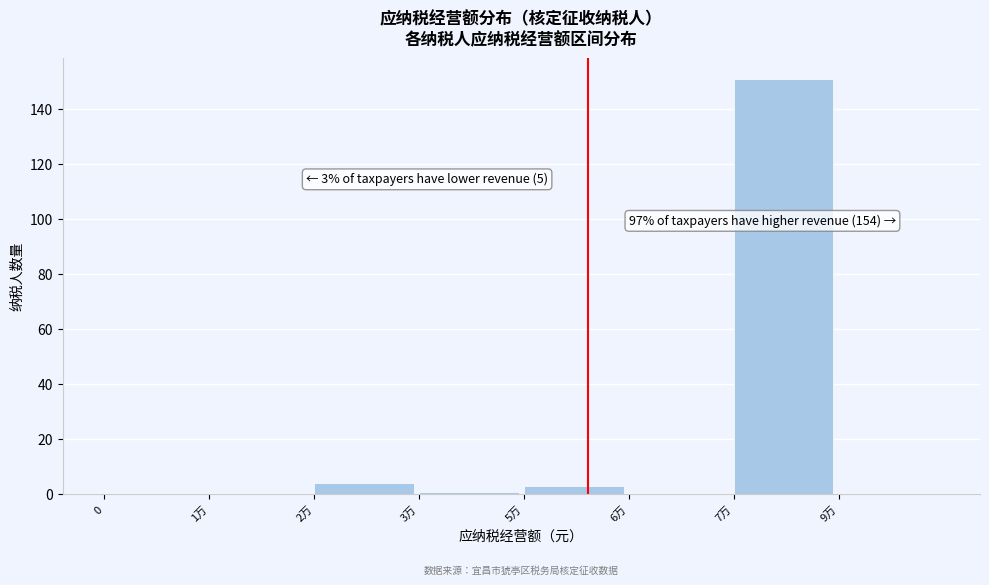

Reading left to right, list all the values displayed in this chart.

0=0	1万=0	2万=4	3万=1	5万=3	6万=0	7万=151	9万=0